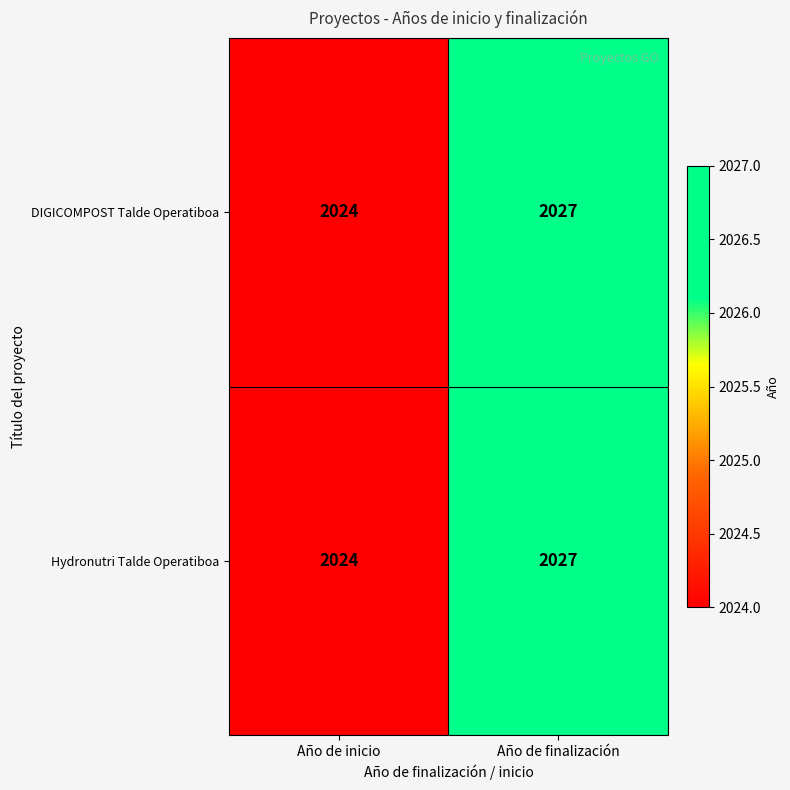

Reading right to left, list all the values displayed in this chart.

DIGICOMPOST Talde Operatiboa: 2027	2024
Hydronutri Talde Operatiboa: 2027	2024